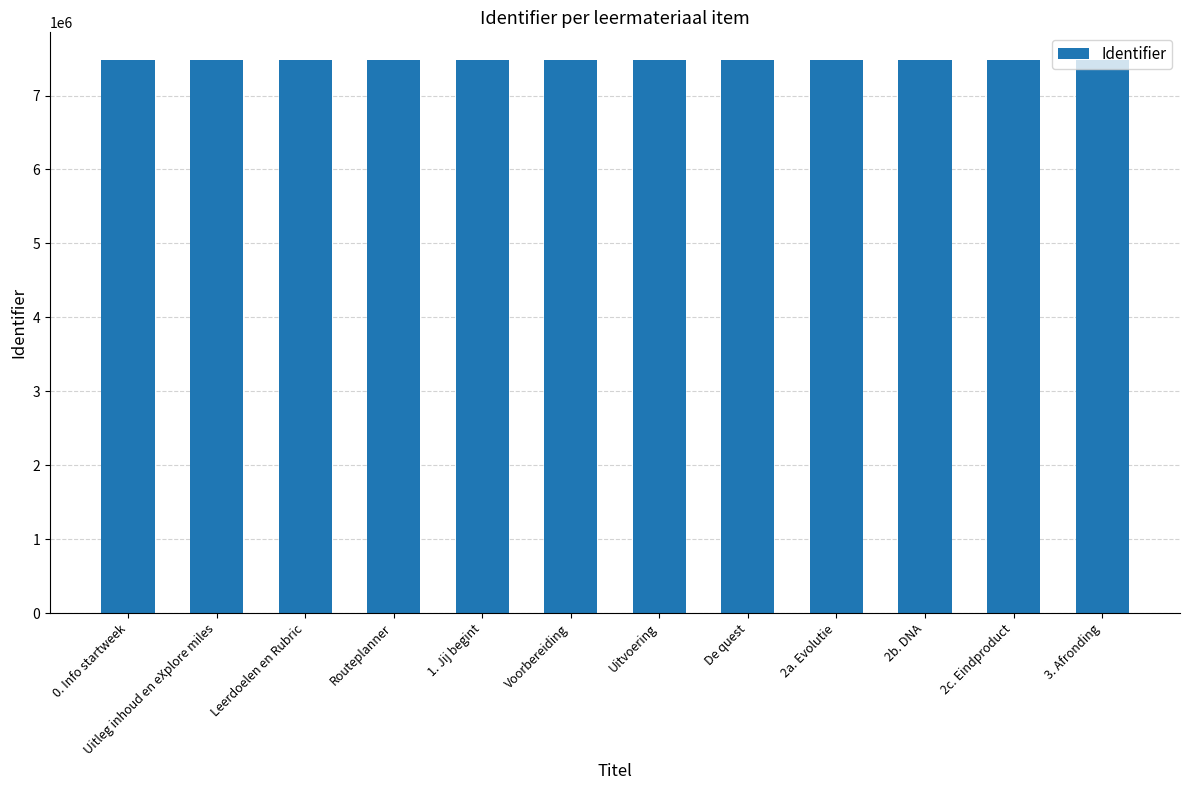

What is the ratio of the value at Voorbereiding to the value at 0. Info startweek?

1.0